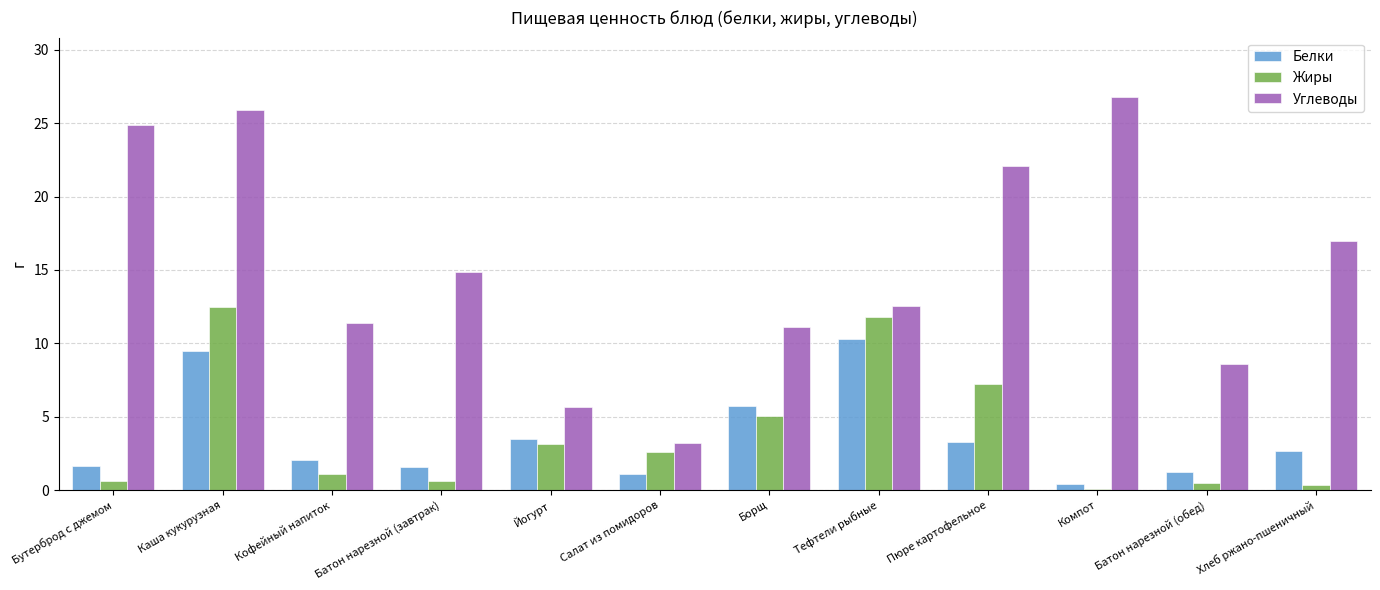

What is the difference between the Белки values at Компот and Батон нарезной (завтрак)?

1.2